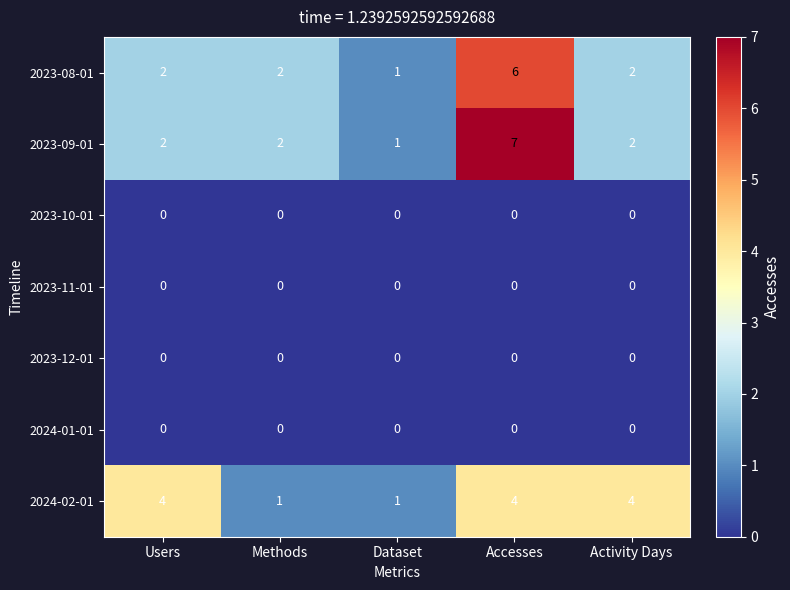

What is the greatest value displayed?

7